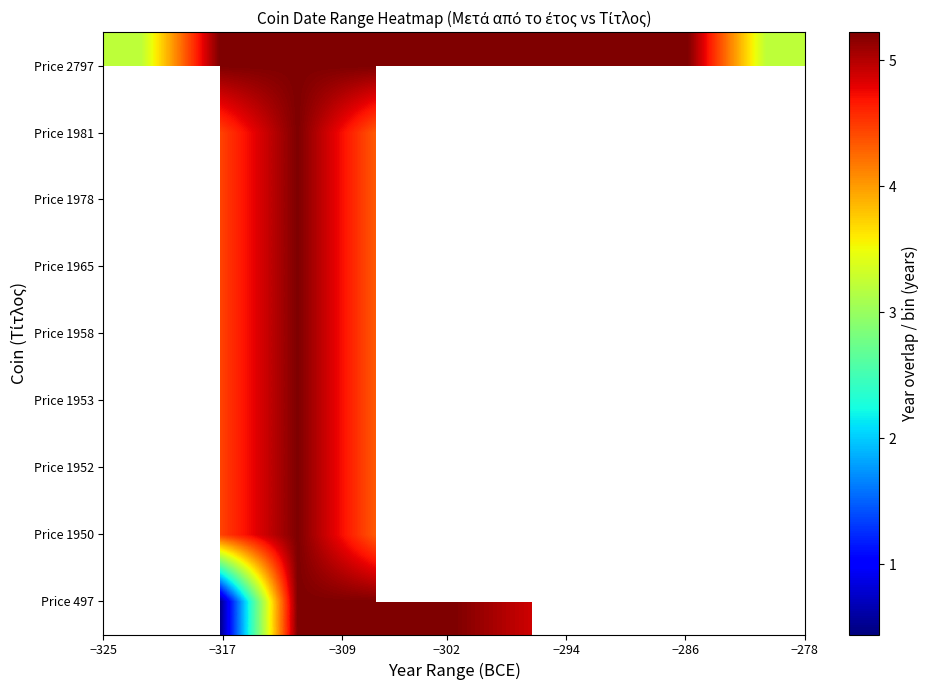

How many data points does each series have?

9